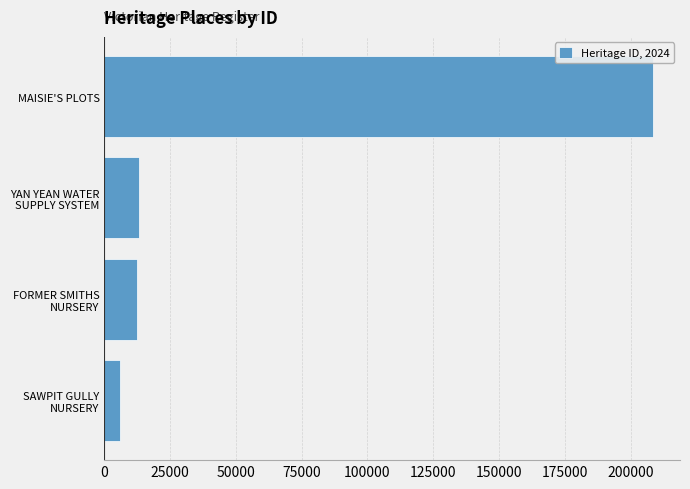

How many categories are shown in the chart?

4